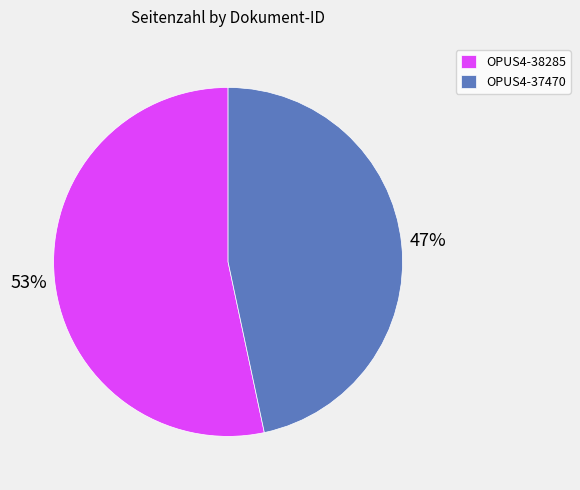

Which has a higher value, OPUS4-37470 or OPUS4-38285?

OPUS4-38285